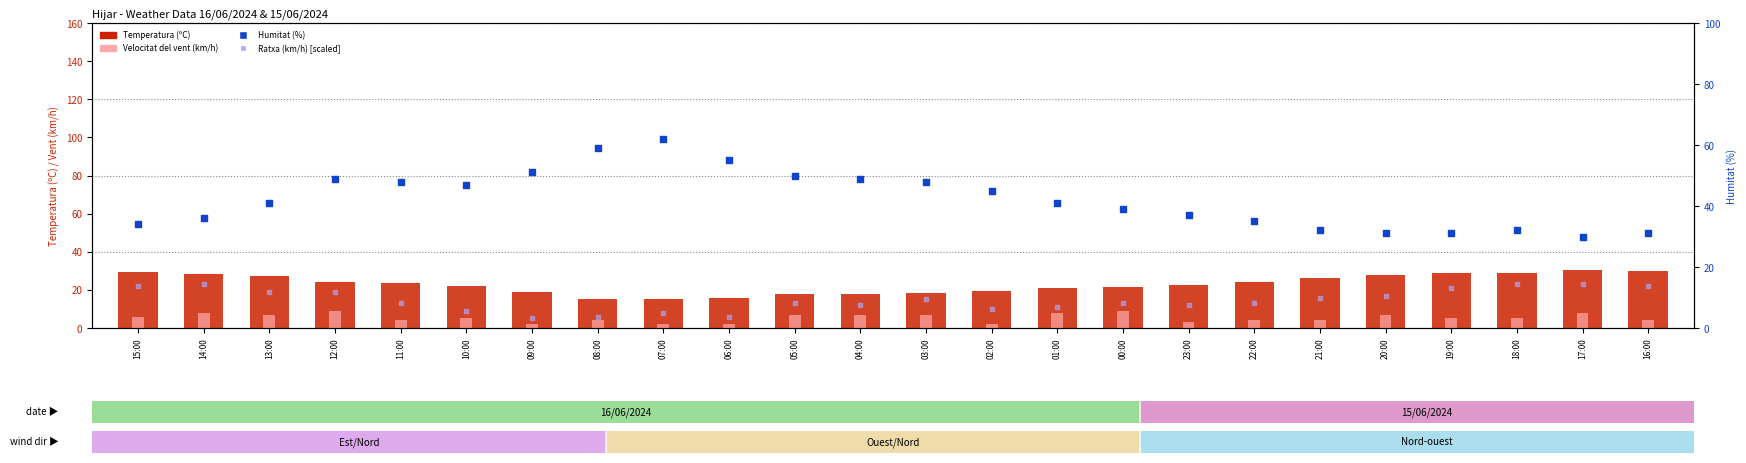

At how many categories does at least one series exceed 25?

24